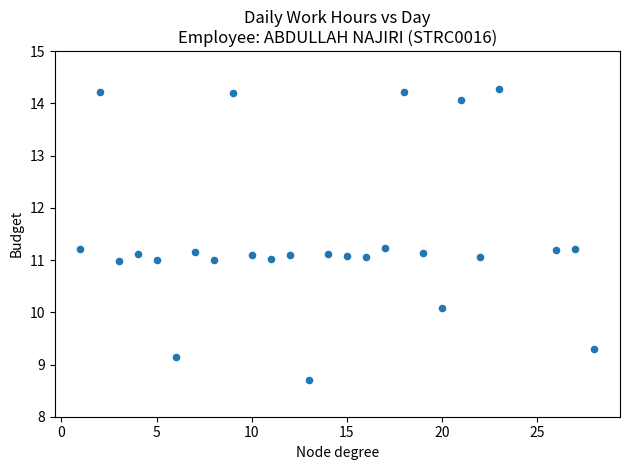

What is the range of Y values (max minus min)?

5.6